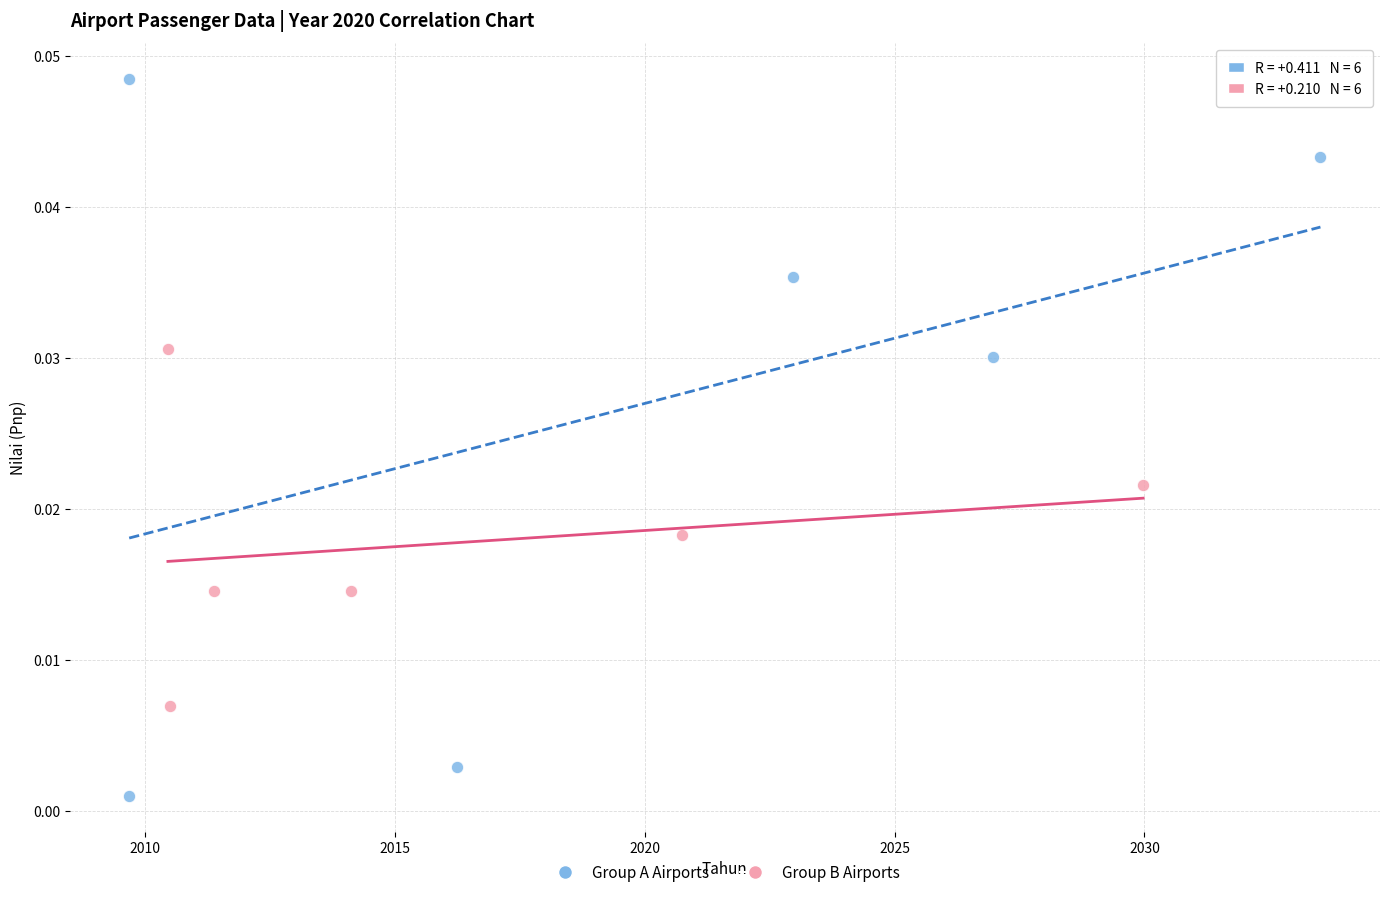

Which series reaches the maximum Y coordinate?

Group A Airports